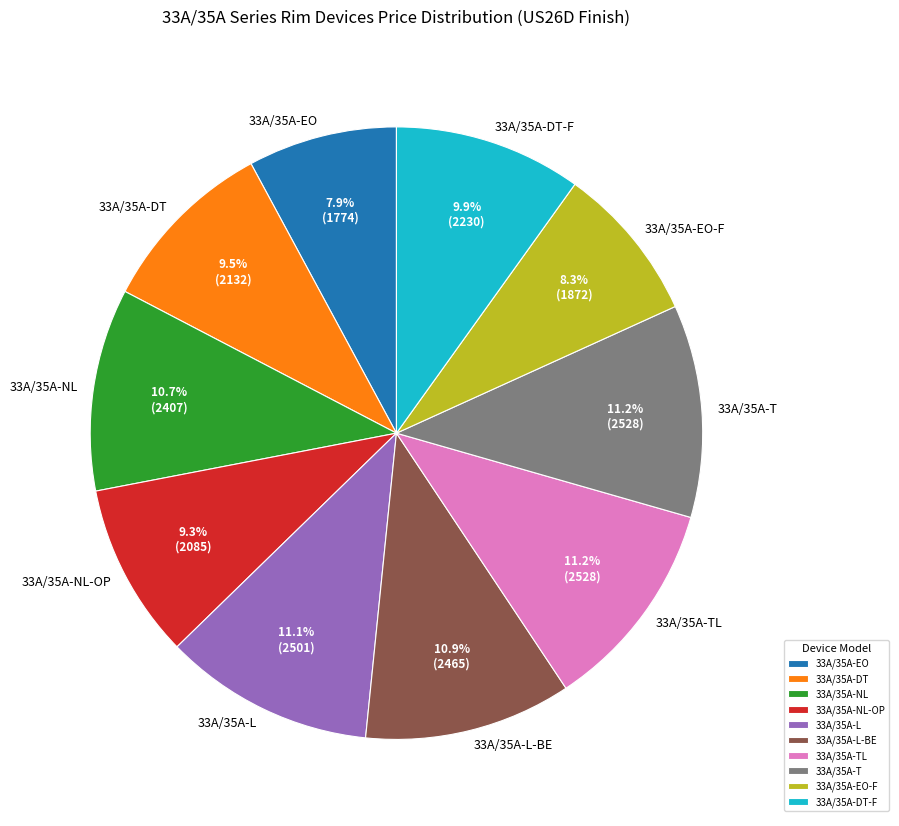

What percentage is NOT represented by 33A/35A-T?

88.8%